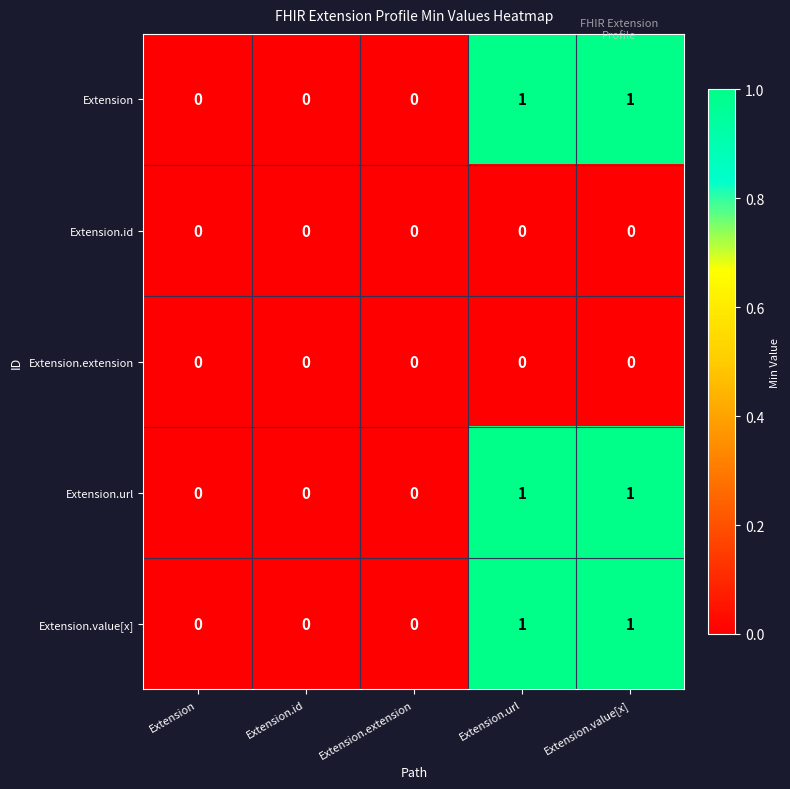

Reading right to left, what are all the values shown in this chart?

Extension: 1	1	0	0	0
Extension.id: 0	0	0	0	0
Extension.extension: 0	0	0	0	0
Extension.url: 1	1	0	0	0
Extension.value[x]: 1	1	0	0	0